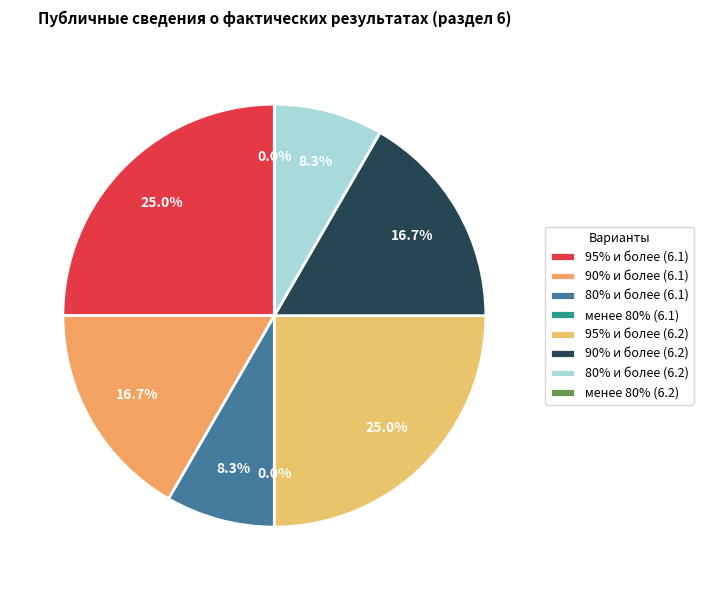

How many segments does this pie chart have?

8